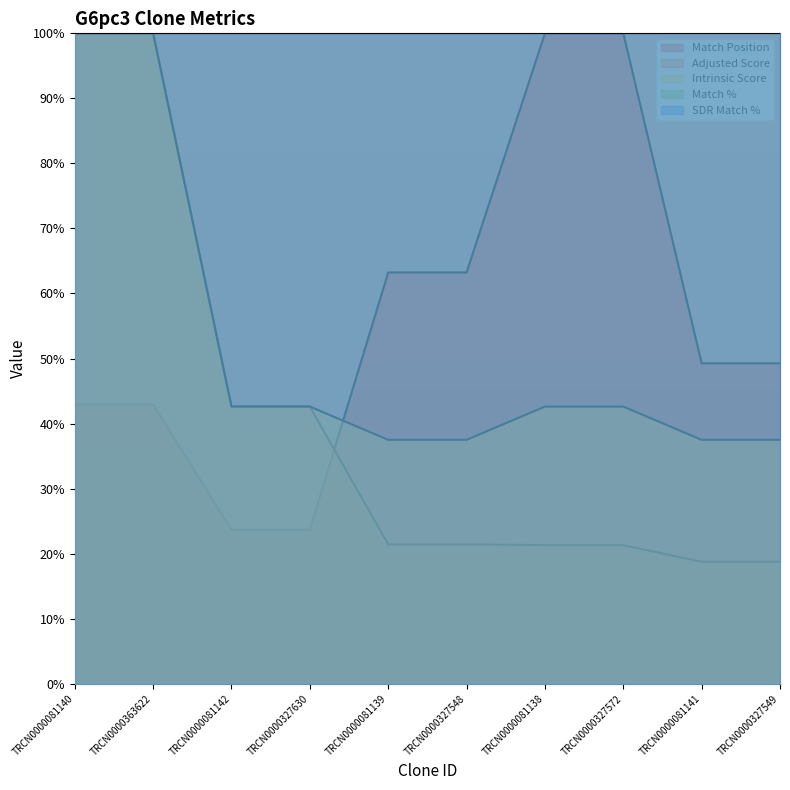

Which series ends up on top after the final intersection of Adjusted Score and Match Position?

Match Position